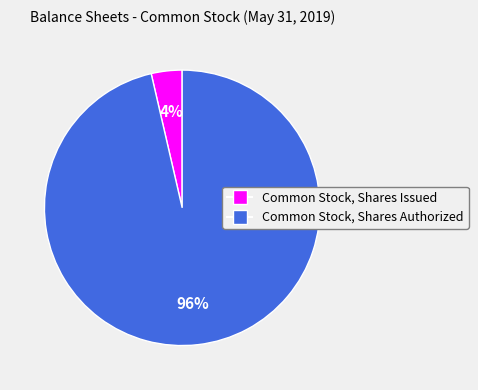

Do Common Stock, Shares Issued and Common Stock, Shares Authorized together represent more than half of the pie?

Yes